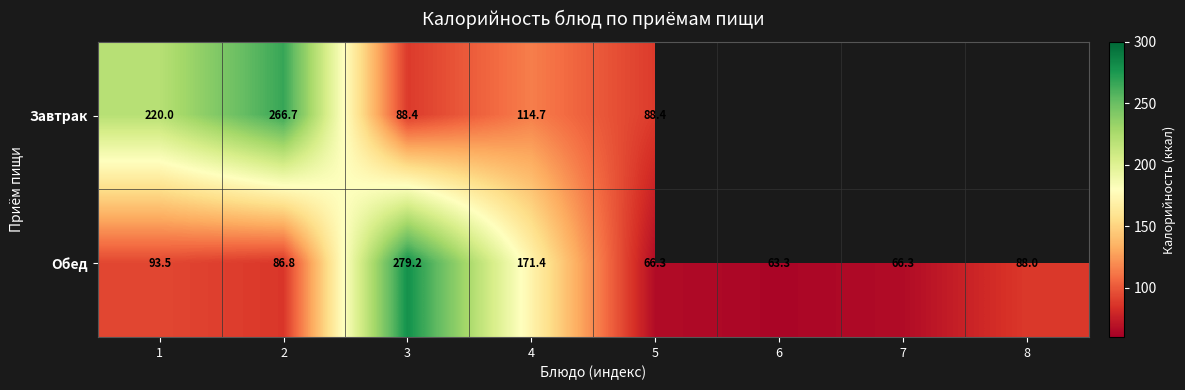

Which has a higher value, 7 or 8?

8